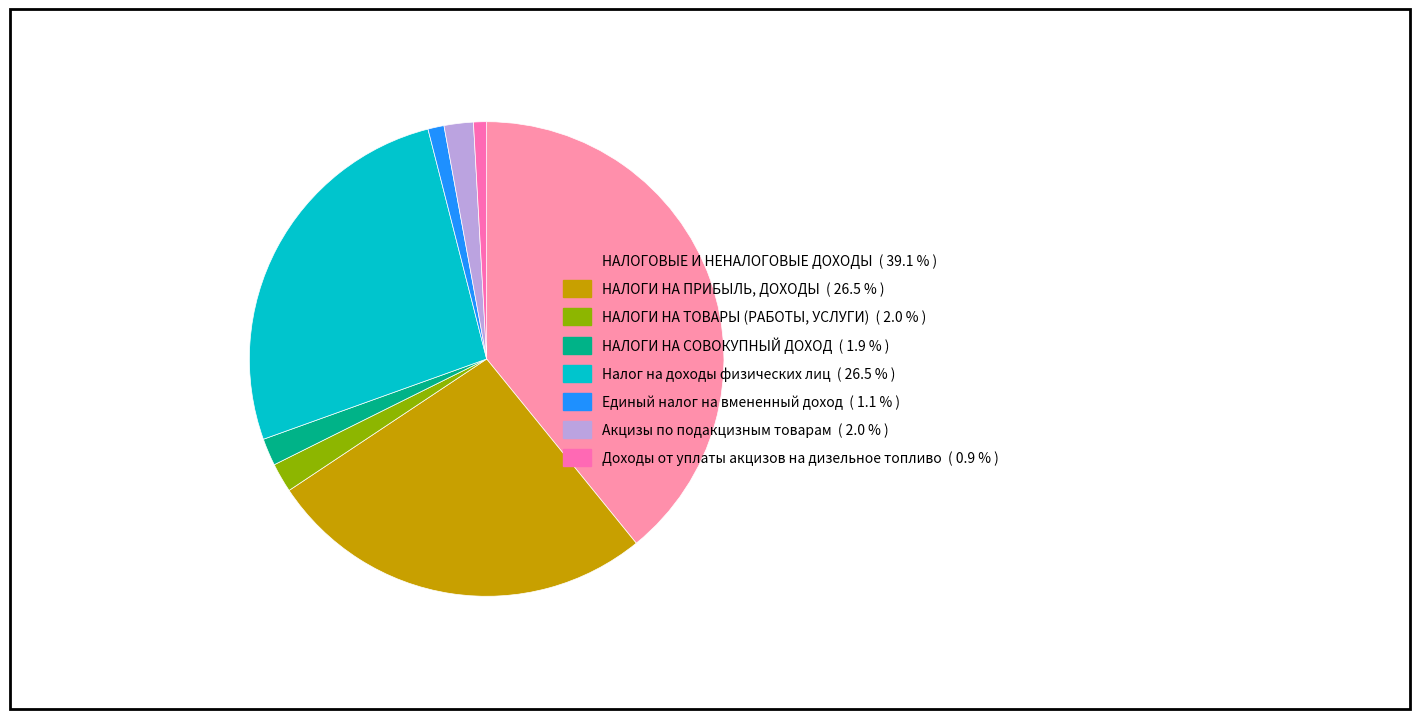

Which category has the smallest portion of the pie?

Доходы от уплаты акцизов на дизельное топливо